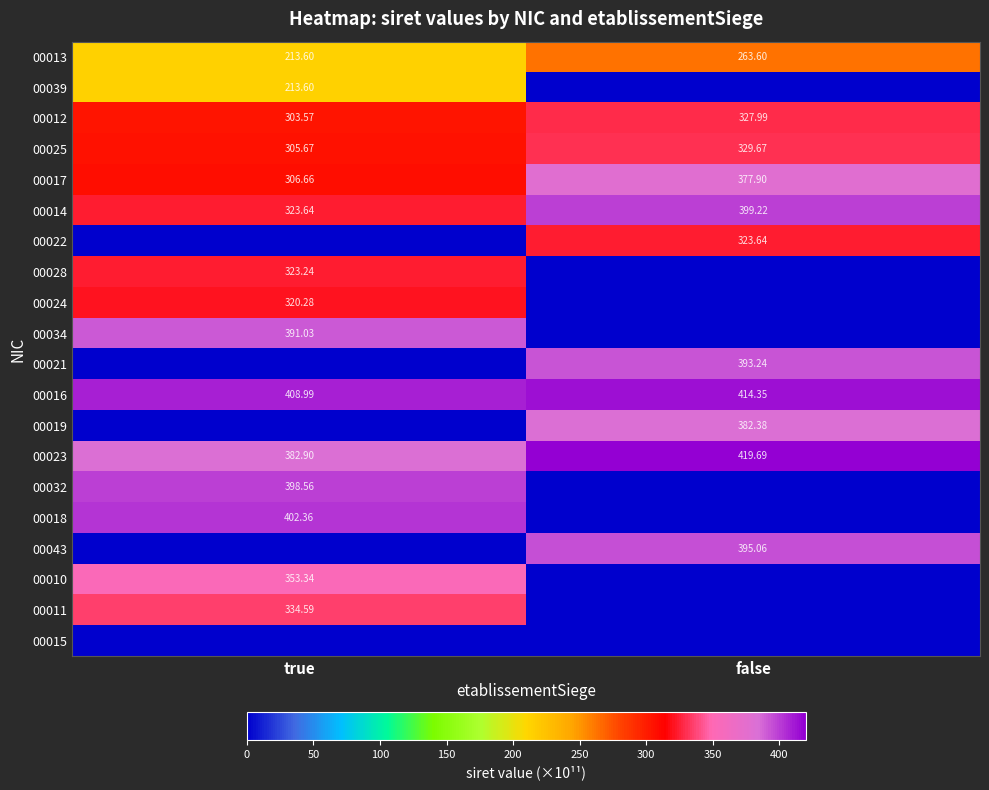

What is the average value of the 00025 series?

317.7